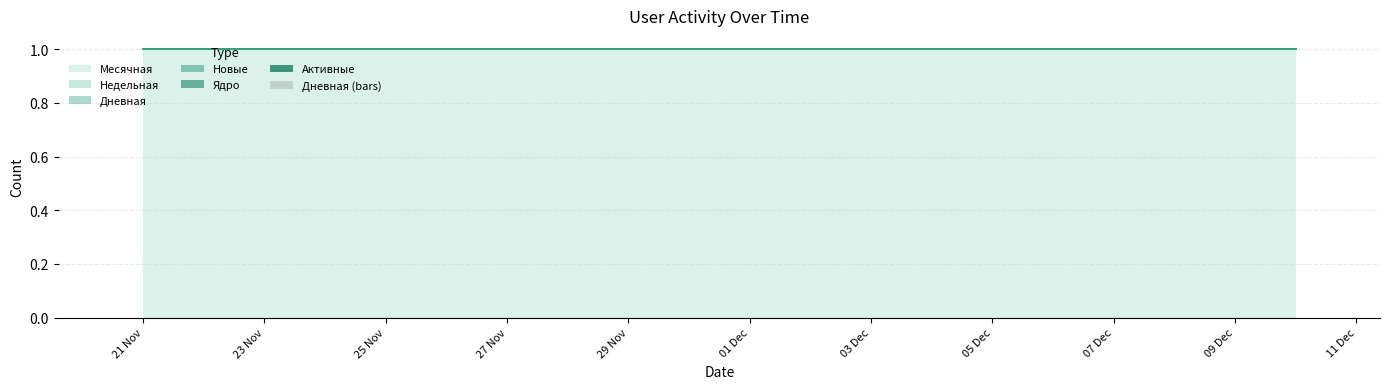

How many groups of bars are there?

20